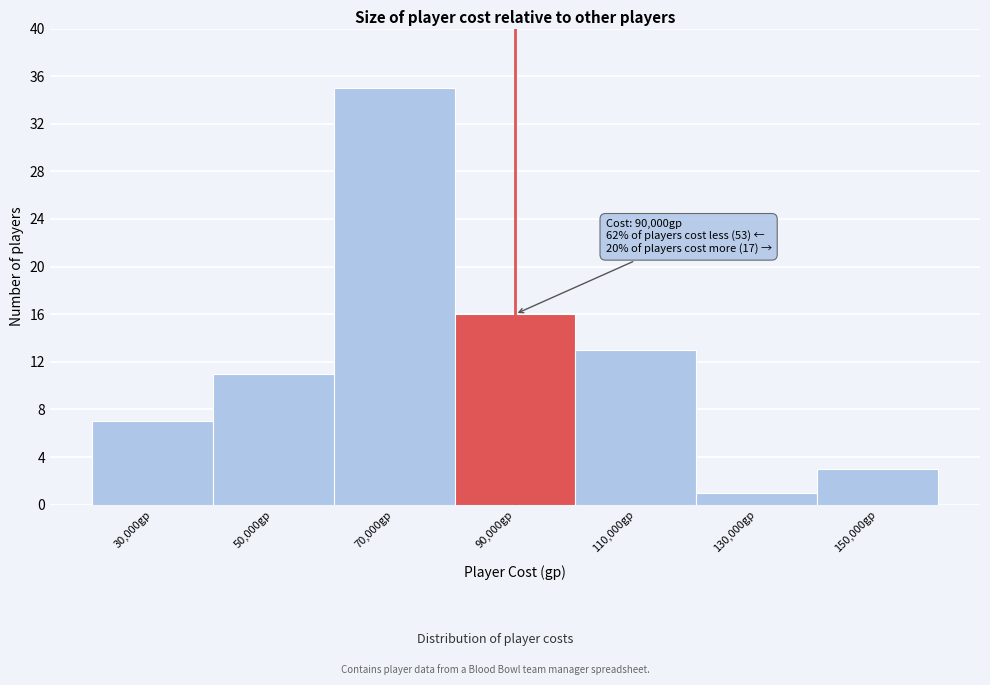

Reading right to left, list all the values displayed in this chart.

3	1	13	16	35	11	7